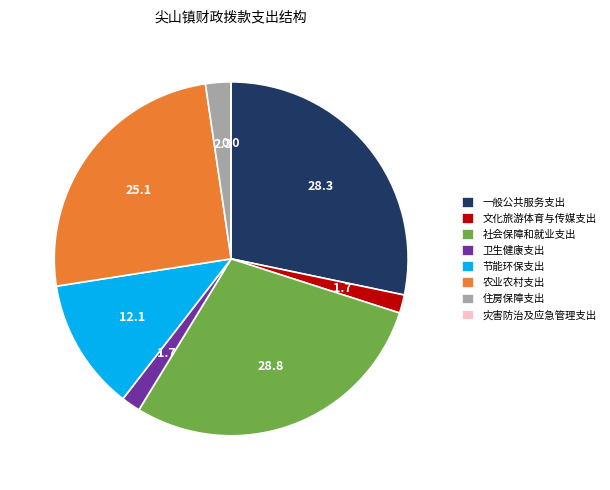

Is it true that 住房保障支出 is 8% of the pie?

False